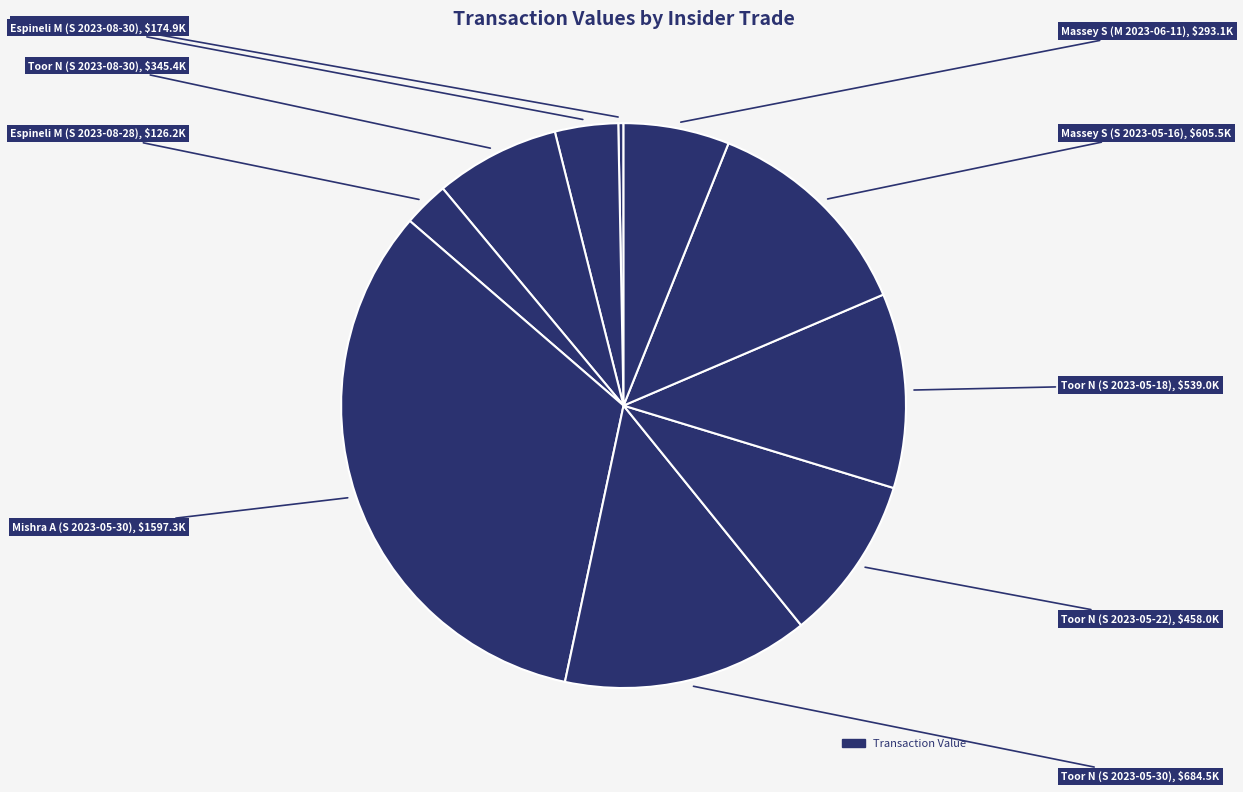

To the nearest percent, what is the average slice percentage?

10%